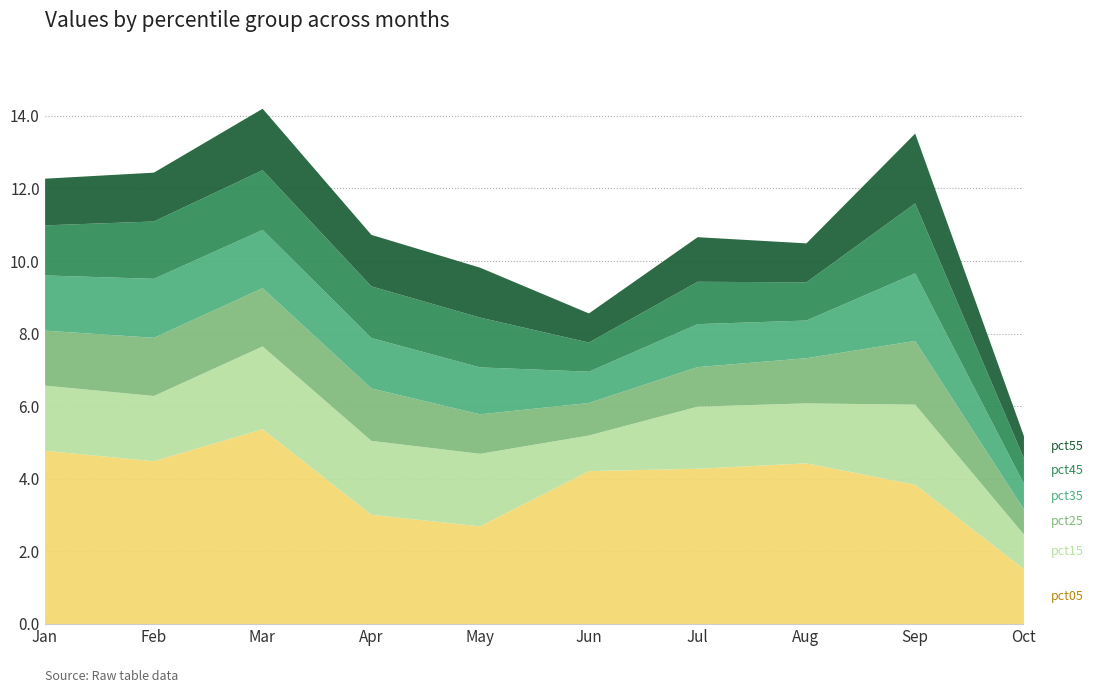

Which category has the highest value in the pct15 series?

Mar